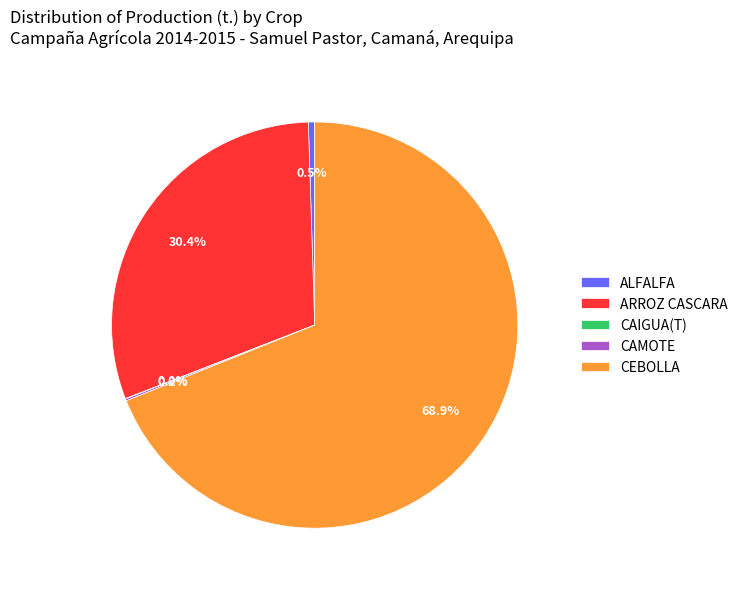

Which category has the biggest portion of the pie?

CEBOLLA